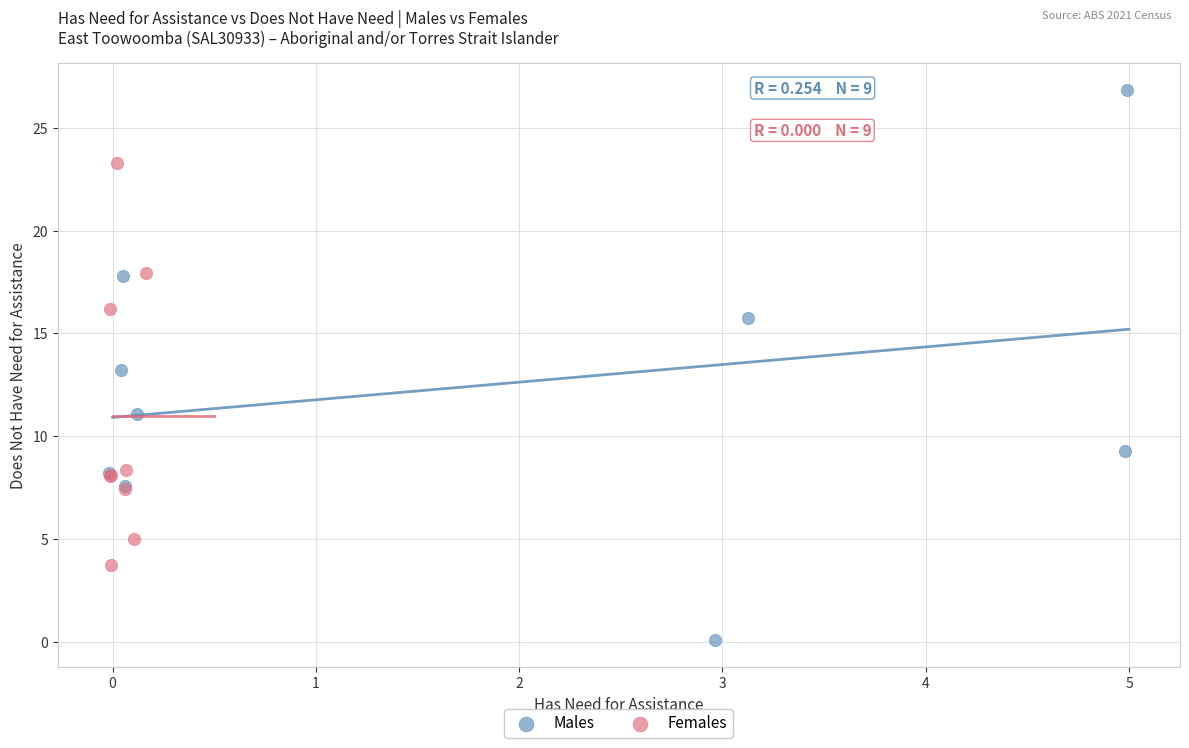

Which series has the largest Y range (max minus min)?

Males